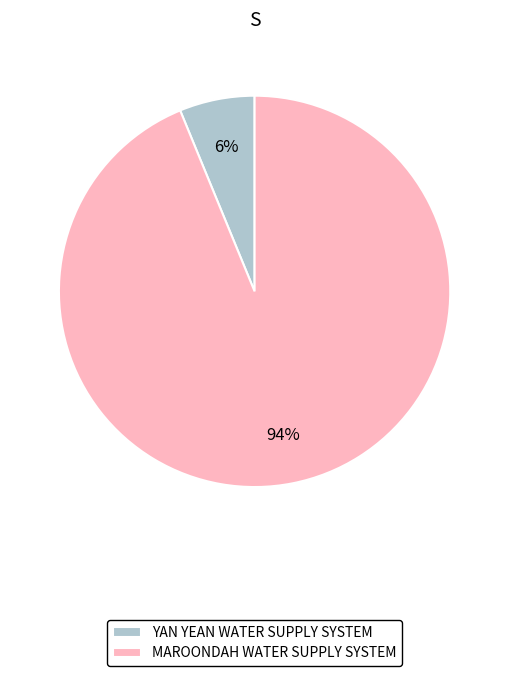

Between YAN YEAN WATER SUPPLY SYSTEM and MAROONDAH WATER SUPPLY SYSTEM, which is larger?

MAROONDAH WATER SUPPLY SYSTEM